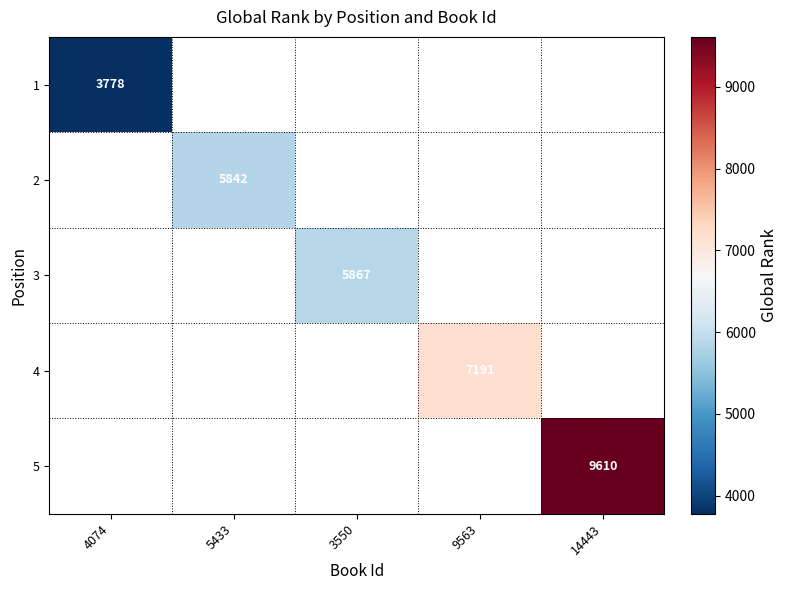

Is it true that 4 equals 7191 at 9563?

True